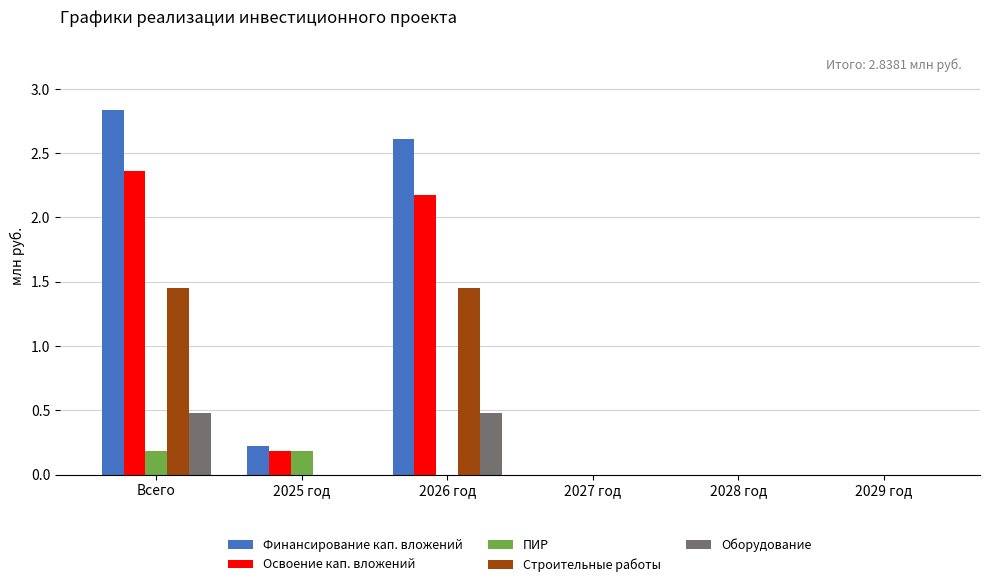

At which category does the chart reach its peak across all series?

Всего